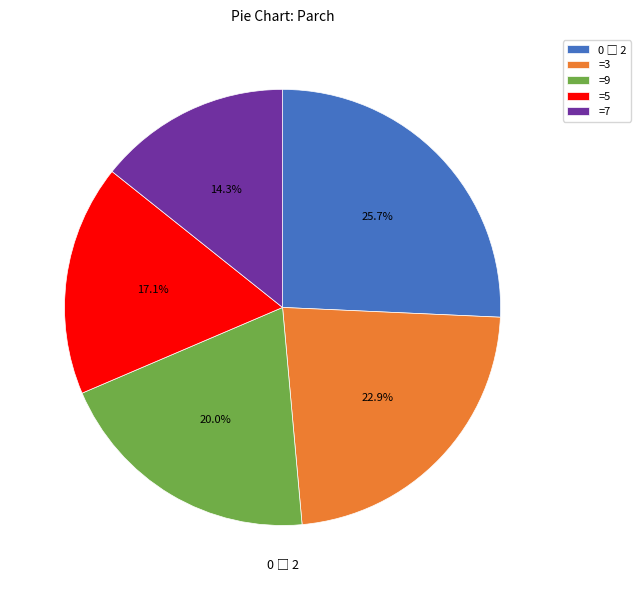

Between =5 and =7, which is larger?

=5